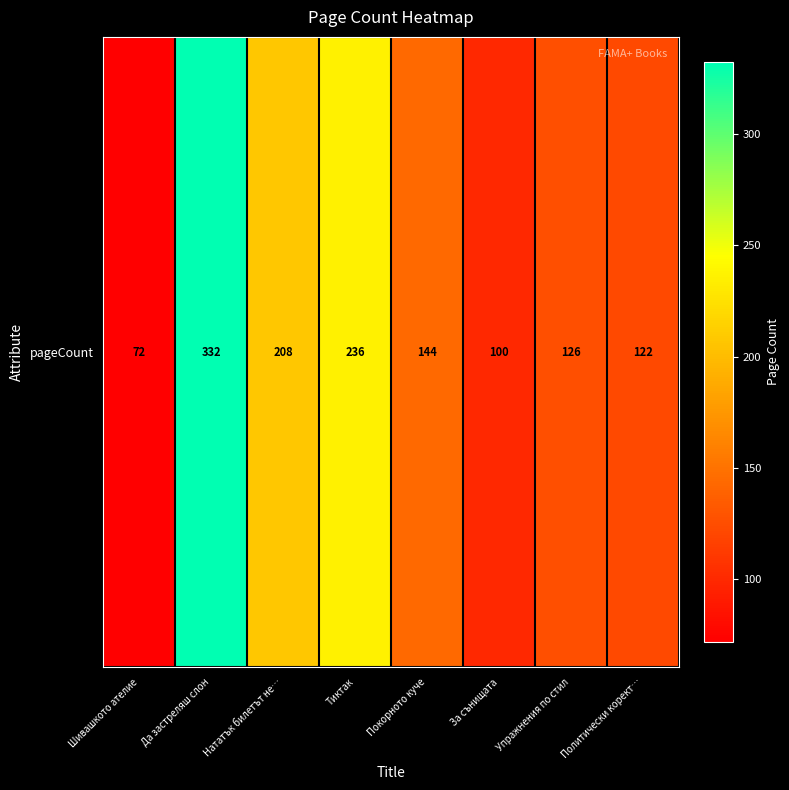

What is the difference between the second highest and minimum values?

164